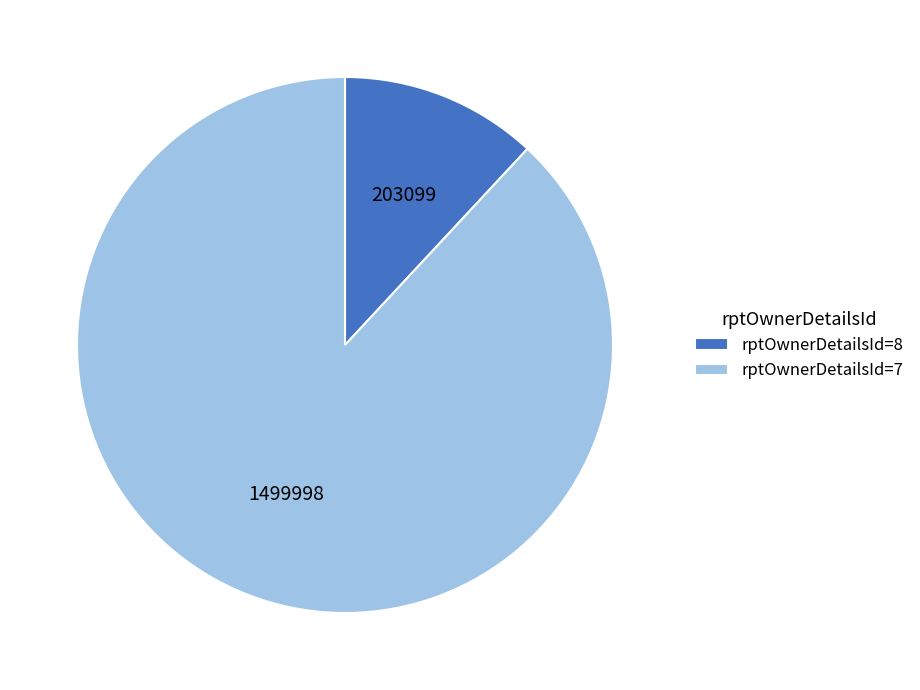

Rank the categories by value from lowest to highest.

rptOwnerDetailsId=8, rptOwnerDetailsId=7